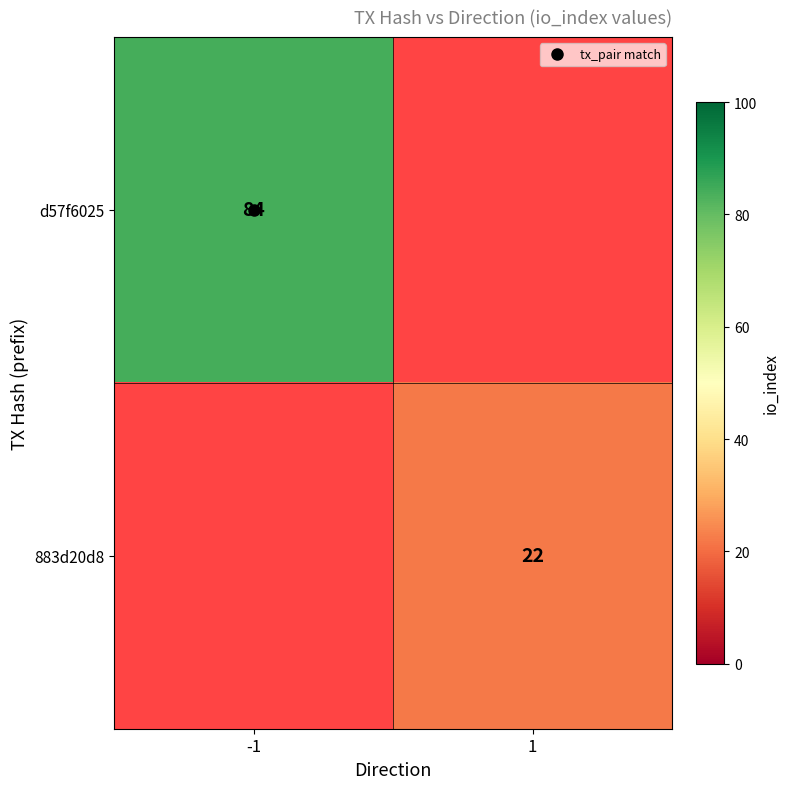

How many positive values does the d57f6025 series have?

1